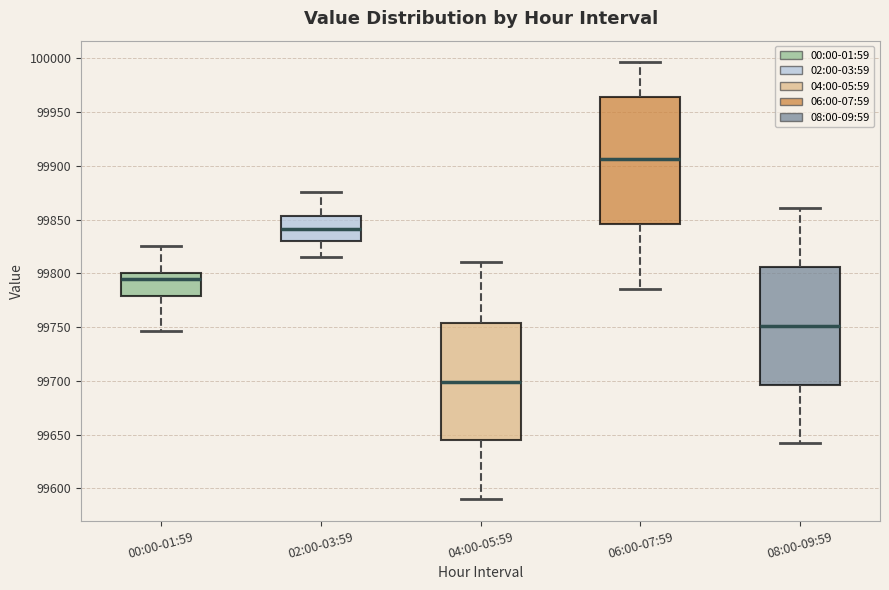

Where is the upper edge of the box for 00:00-01:59 on the y-axis? The values are not printed on the chart, so give them approximately, as read against the axis.

99800